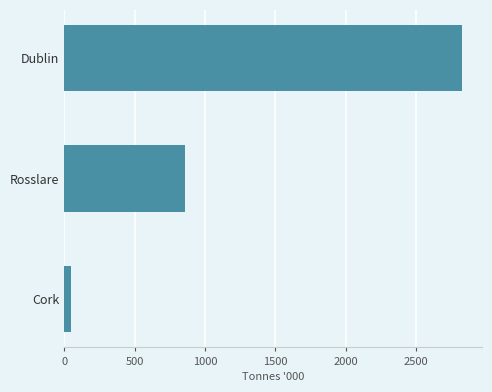

Which category has the lowest value across all series?

Cork